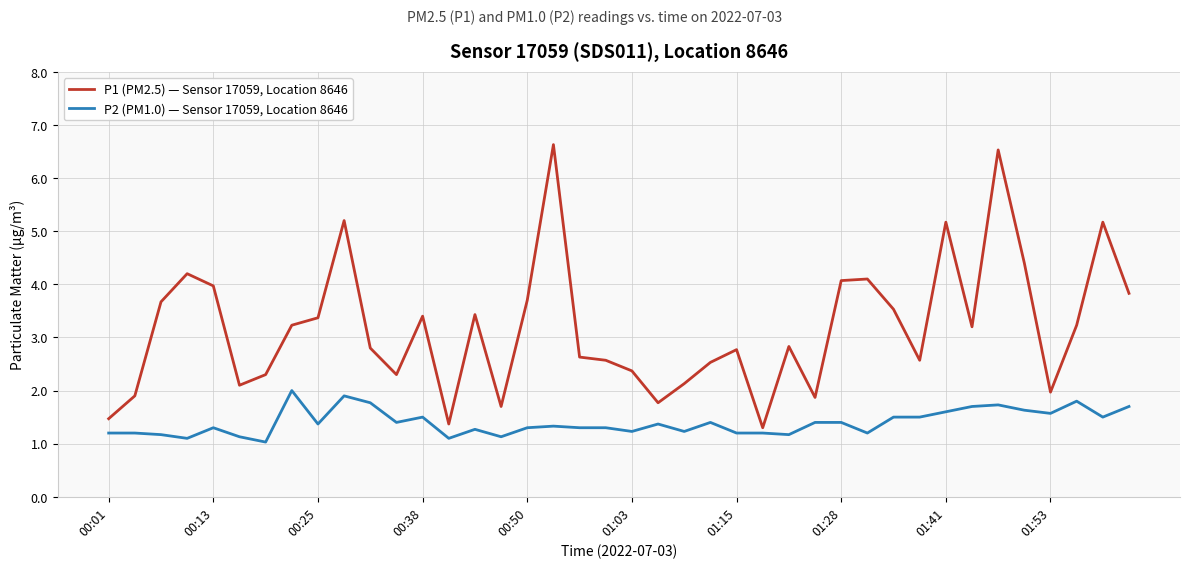

What is the highest value of the P2 (PM1.0) — Sensor 17059, Location 8646 series?

2.0